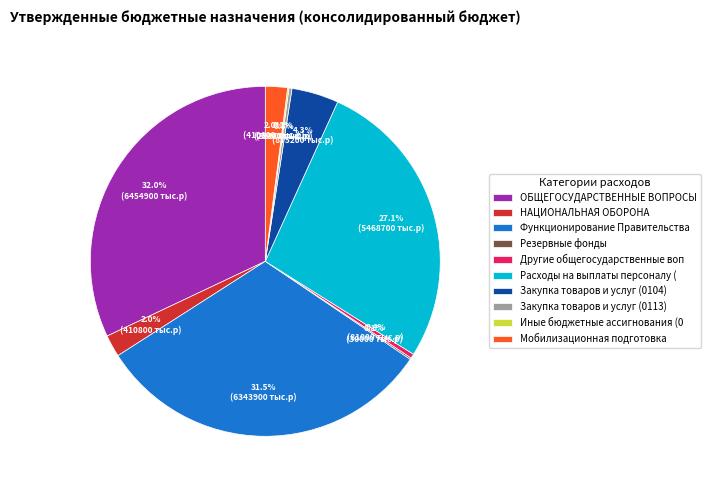

Which category has the biggest portion of the pie?

ОБЩЕГОСУДАРСТВЕННЫЕ ВОПРОСЫ